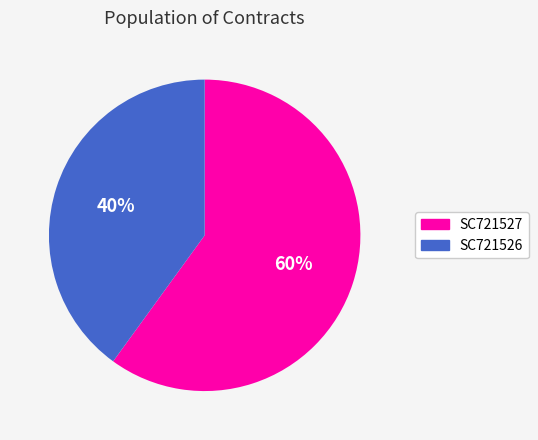

Combined, do SC721527 and SC721526 account for over 50%?

Yes